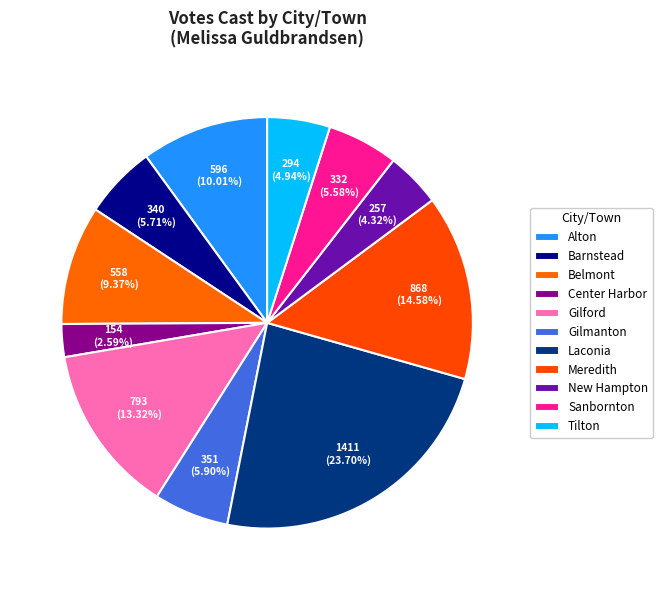

How many slices are in this pie chart?

11